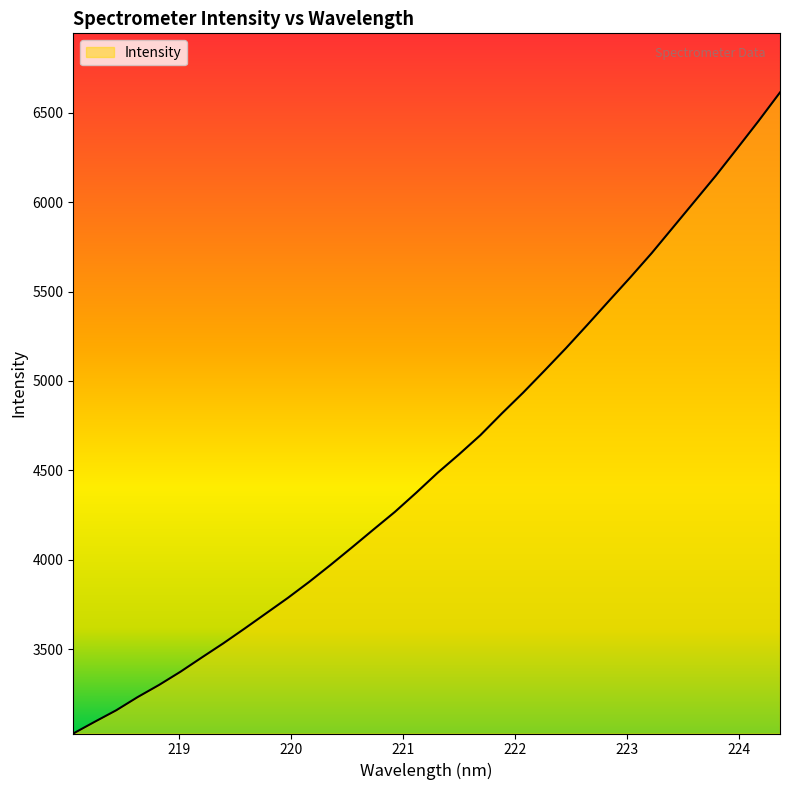

What is the greatest value displayed?

6614.6